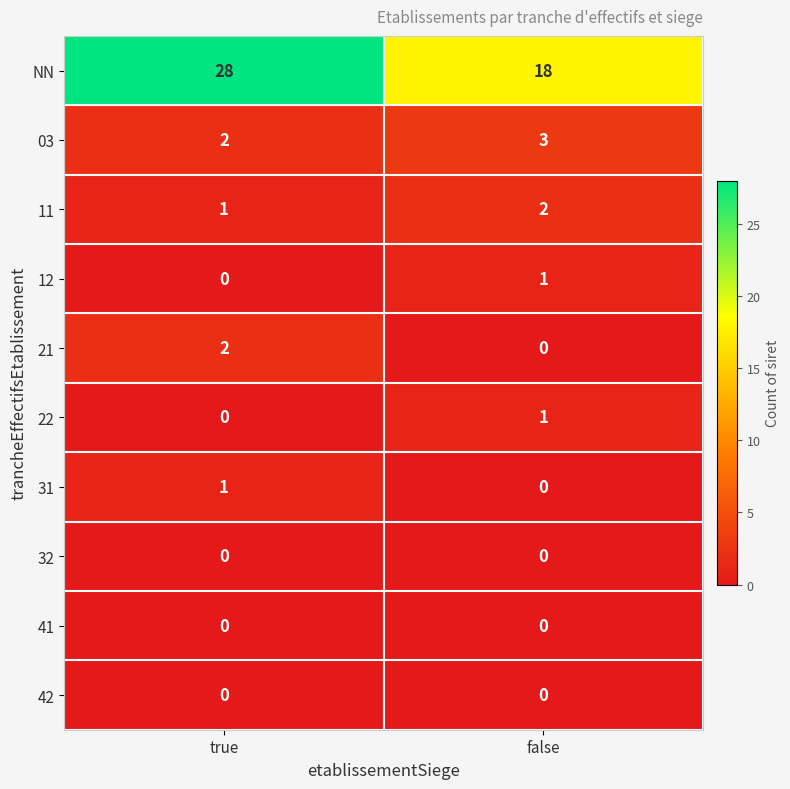

Reading right to left, what are all the values shown in this chart?

NN: 18	28
03: 3	2
11: 2	1
12: 1	0
21: 0	2
22: 1	0
31: 0	1
32: 0	0
41: 0	0
42: 0	0